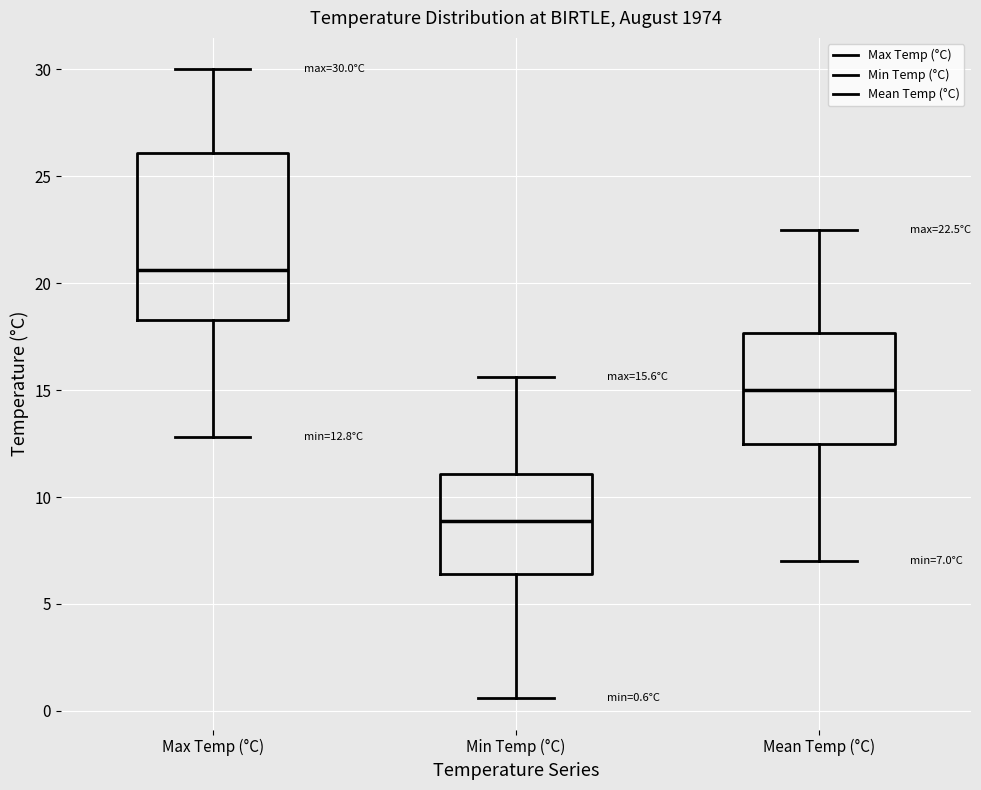

Comparing the boxes themselves (not the whiskers), which one is the tallest?

Max Temp (°C)